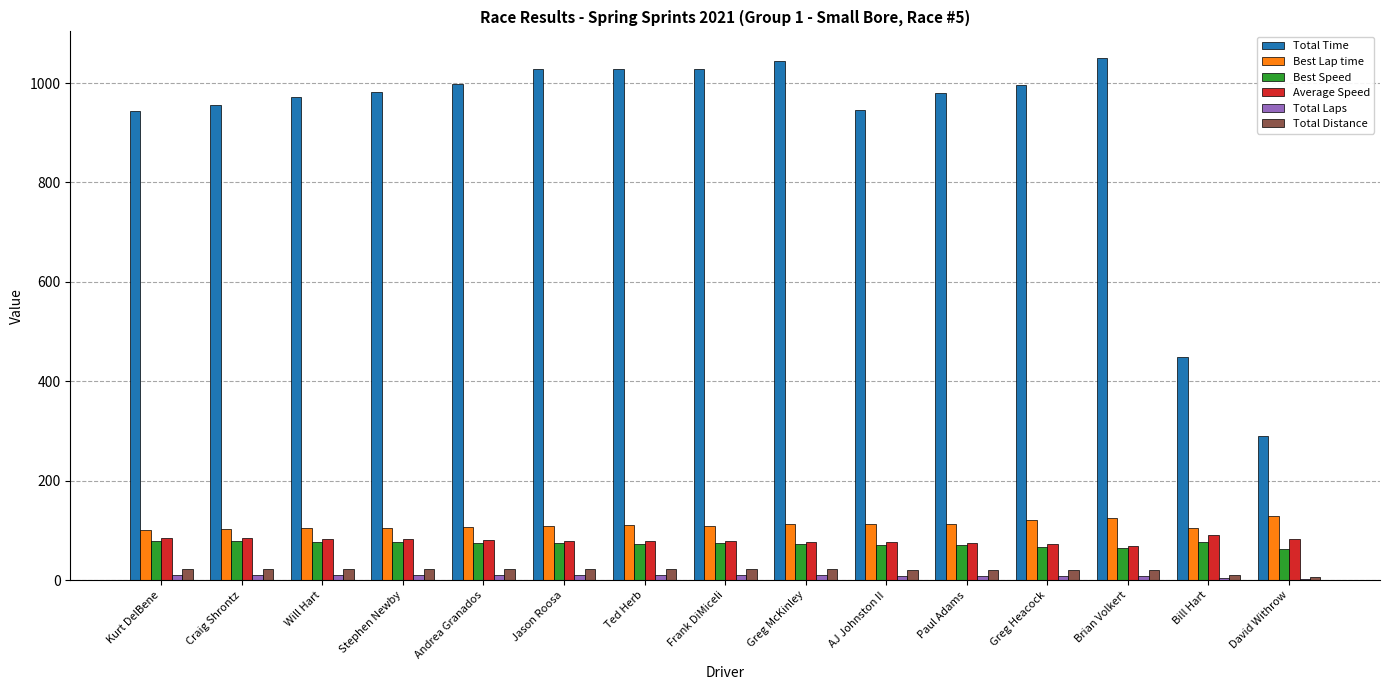

What value does the Average Speed series have at Craig Shrontz?

84.8